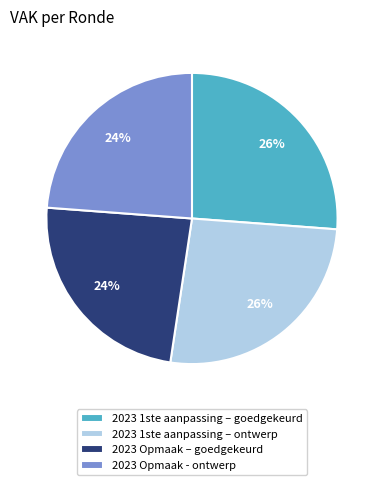

Is it true that 2023 Opmaak - ontwerp is 24% of the pie?

True